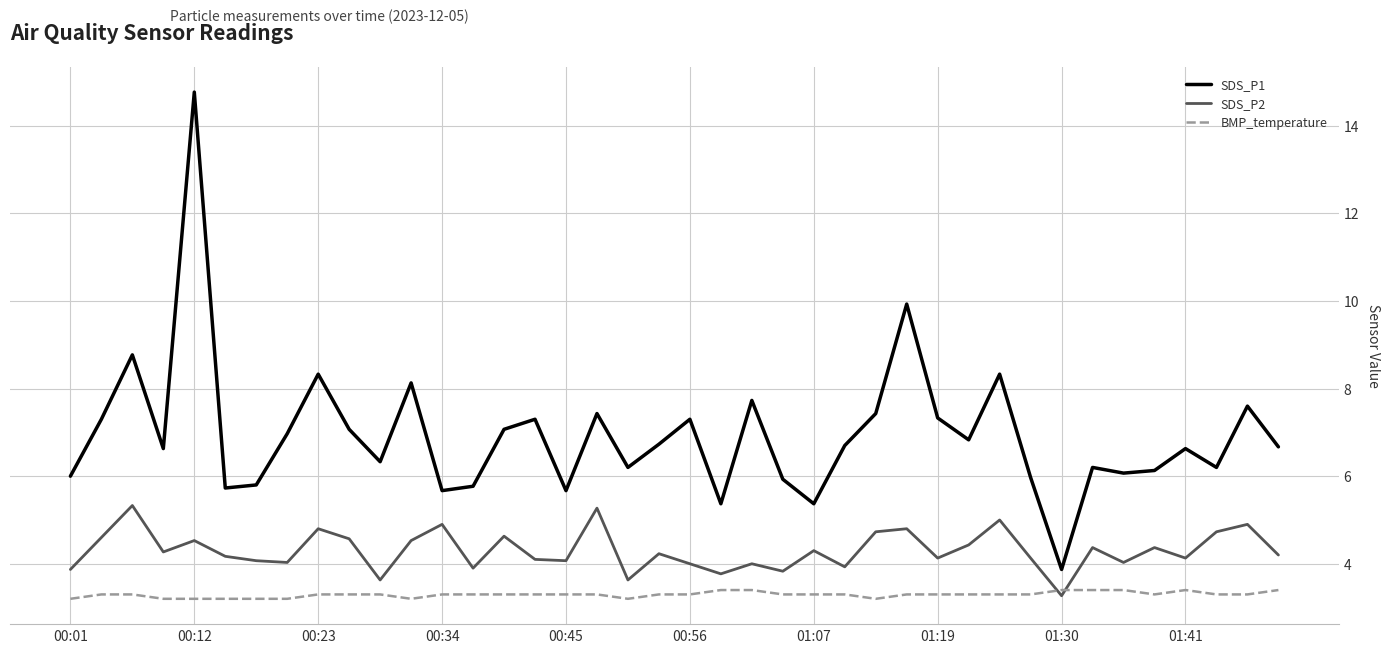

What is the difference between the maximum and minimum values in the SDS_P2 series?

2.1